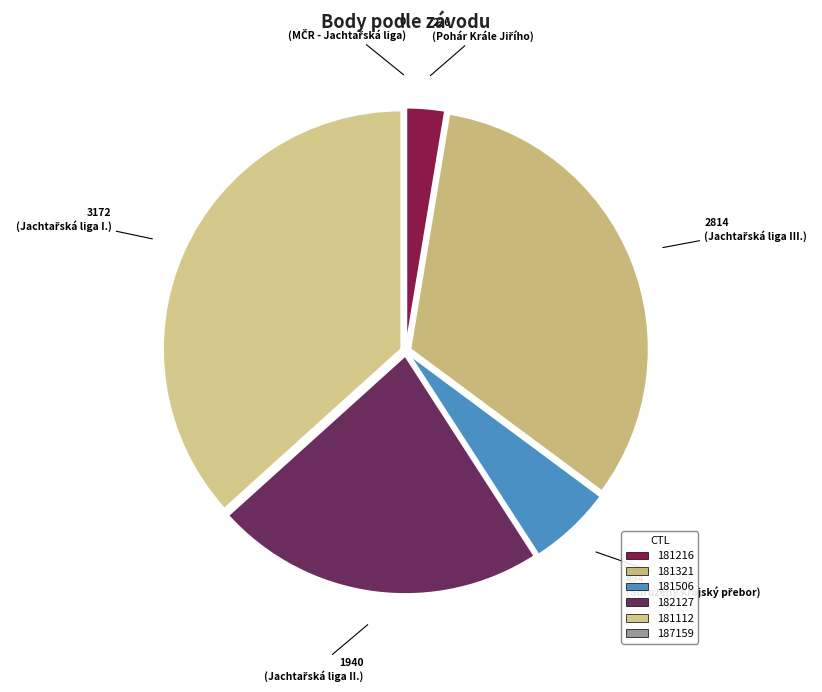

Does 181321 account for over 50% of the chart?

No